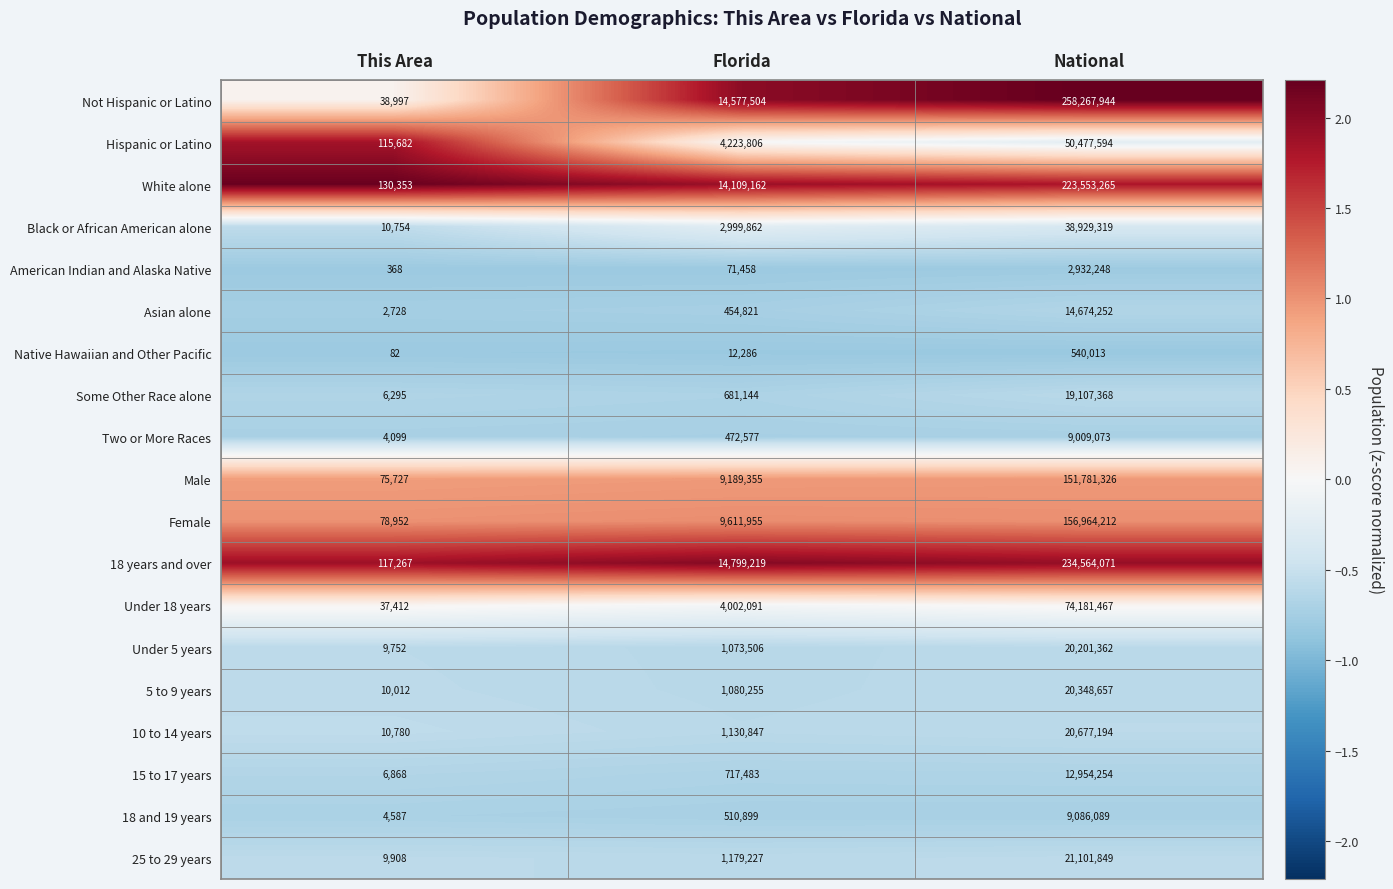

At This Area, list the series in order from largest to smallest.

White alone, 18 years and over, Hispanic or Latino, Female, Male, Not Hispanic or Latino, Under 18 years, 10 to 14 years, Black or African American alone, 5 to 9 years, 25 to 29 years, Under 5 years, 15 to 17 years, Some Other Race alone, 18 and 19 years, Two or More Races, Asian alone, American Indian and Alaska Native, Native Hawaiian and Other Pacific